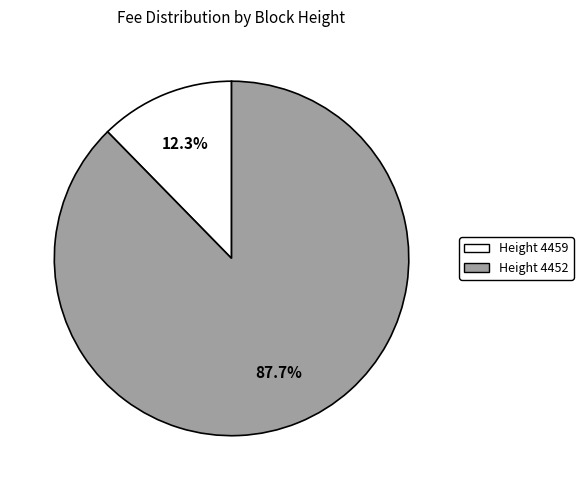

Does Height 4459 account for over 50% of the chart?

No